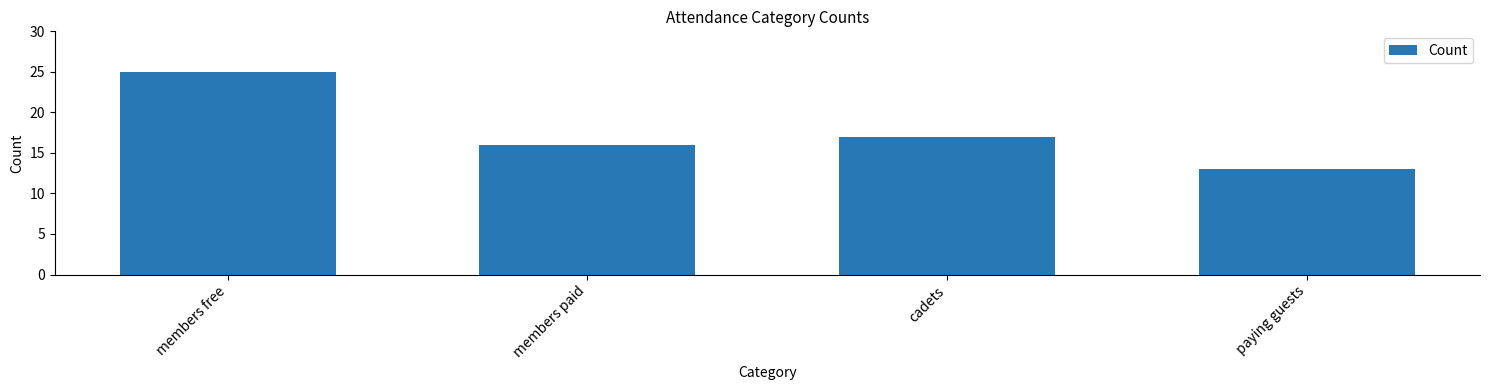

At which label does the data first exceed 17?

members free